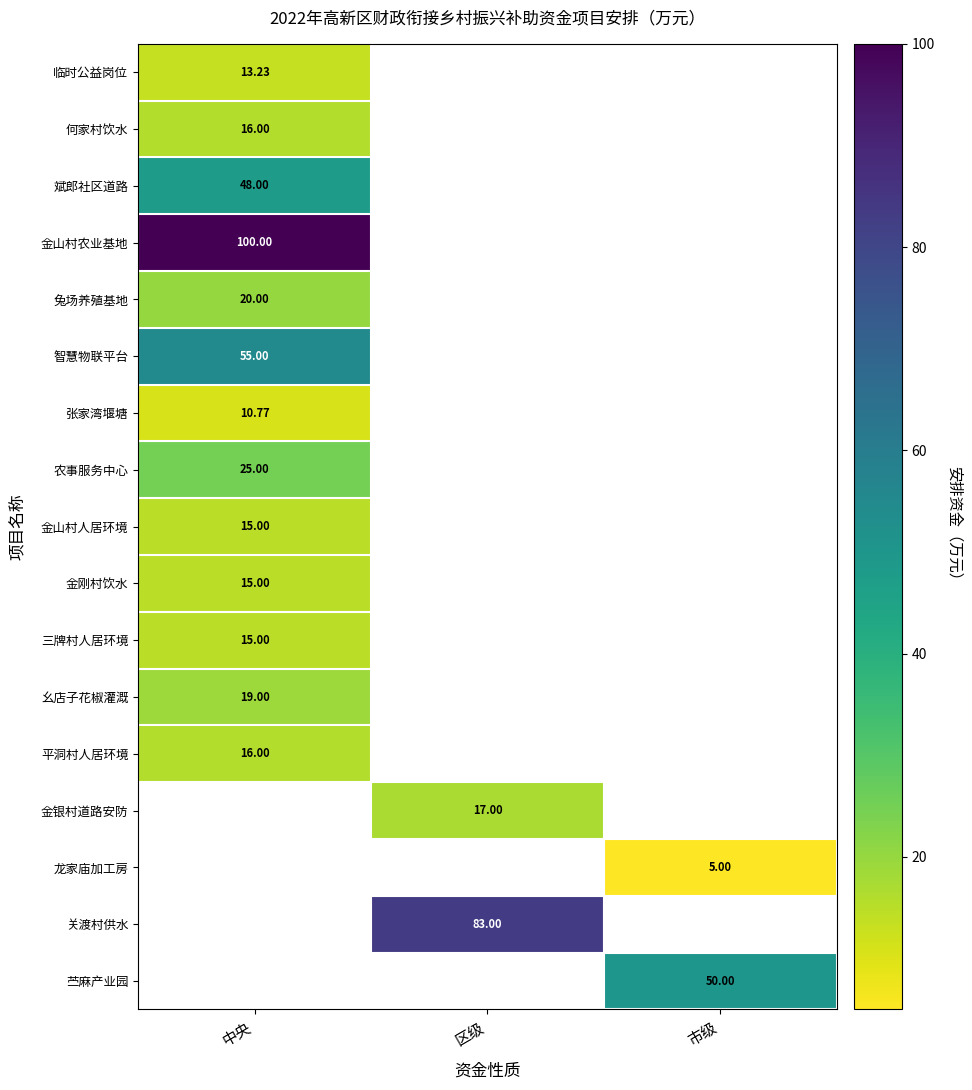

Is the value of 平洞村人居环境 at 中央 greater than the value of 何家村饮水 at 市级?

Yes